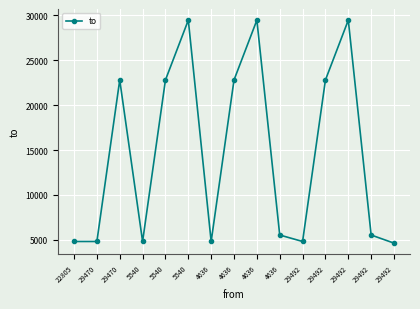

What is the maximum value shown in the chart?

29470